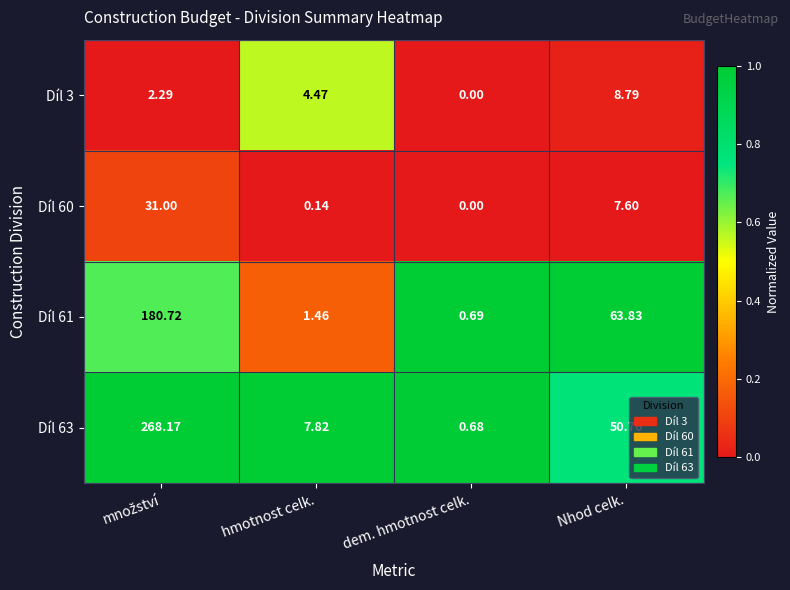

Where does the Díl 3 series first go above 4?

hmotnost celk.